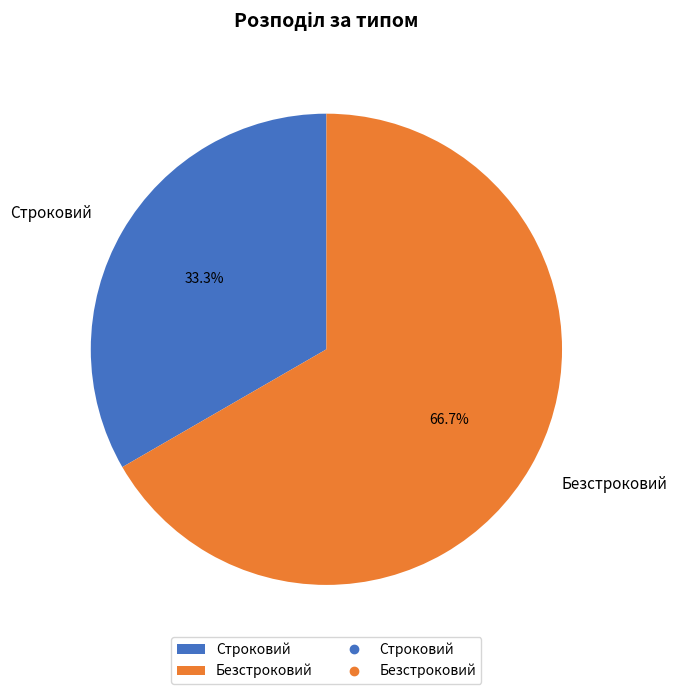

Which category has the biggest portion of the pie?

Безстроковий